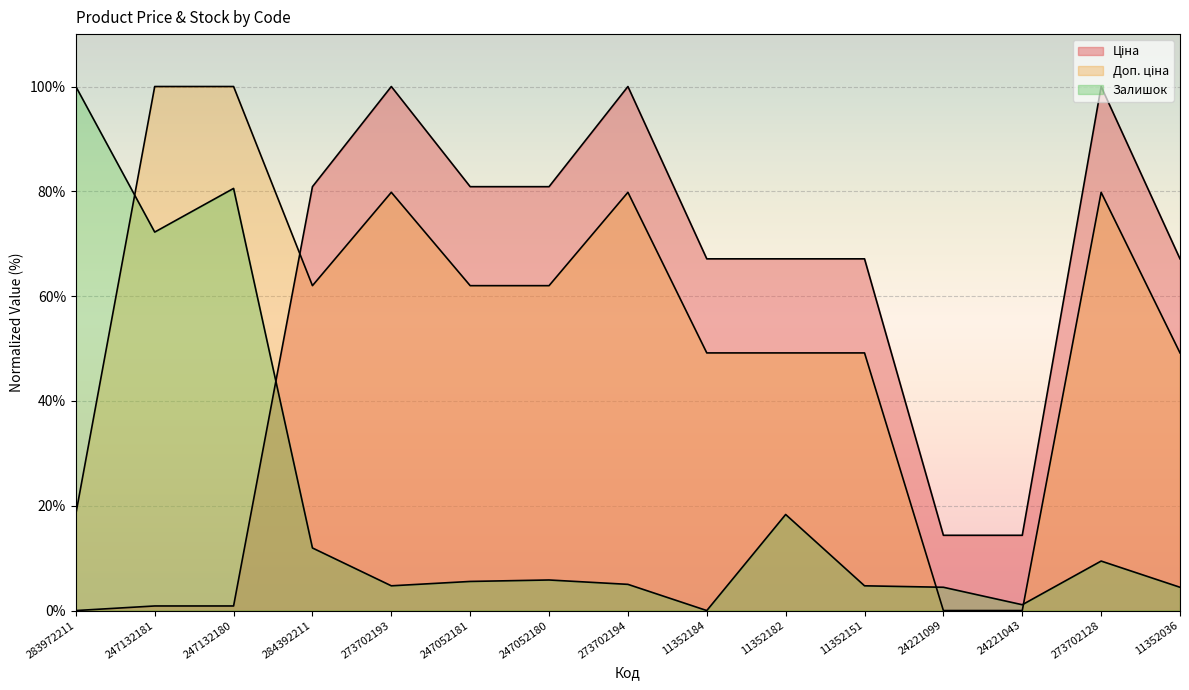

At 24221043, list the series in order from largest to smallest.

Ціна, Залишок, Доп. ціна